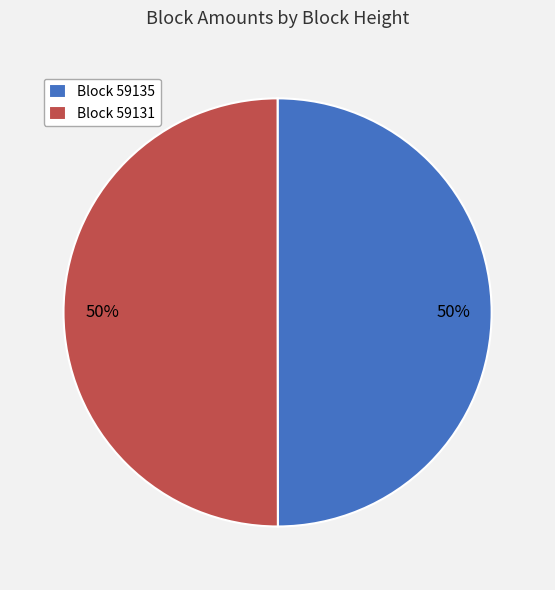

True or false: Block 59135 accounts for 50% of the total.

True